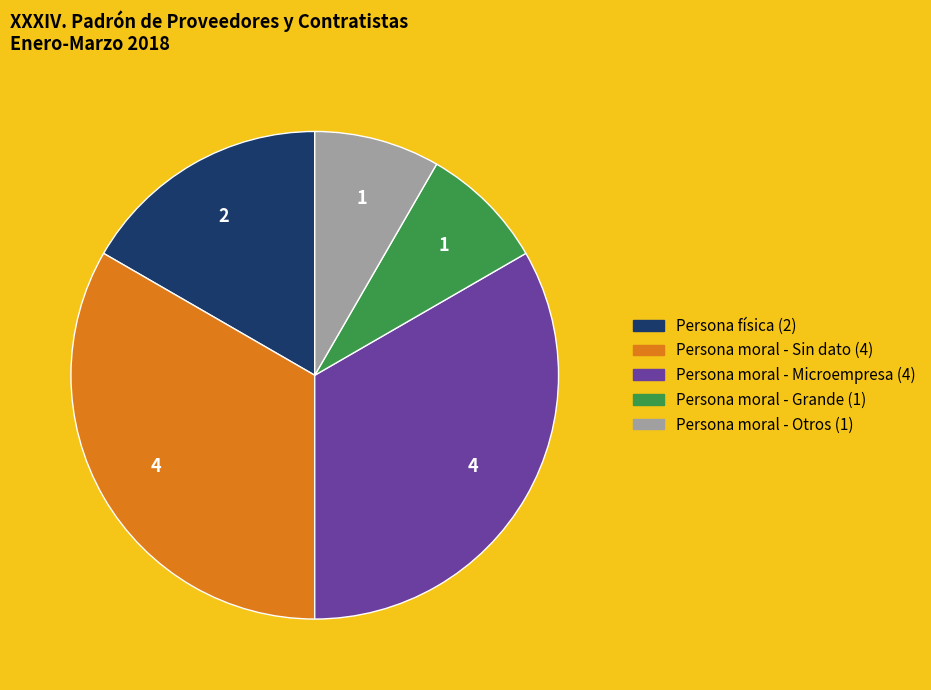

Is there any slice that represents more than half of the pie?

No